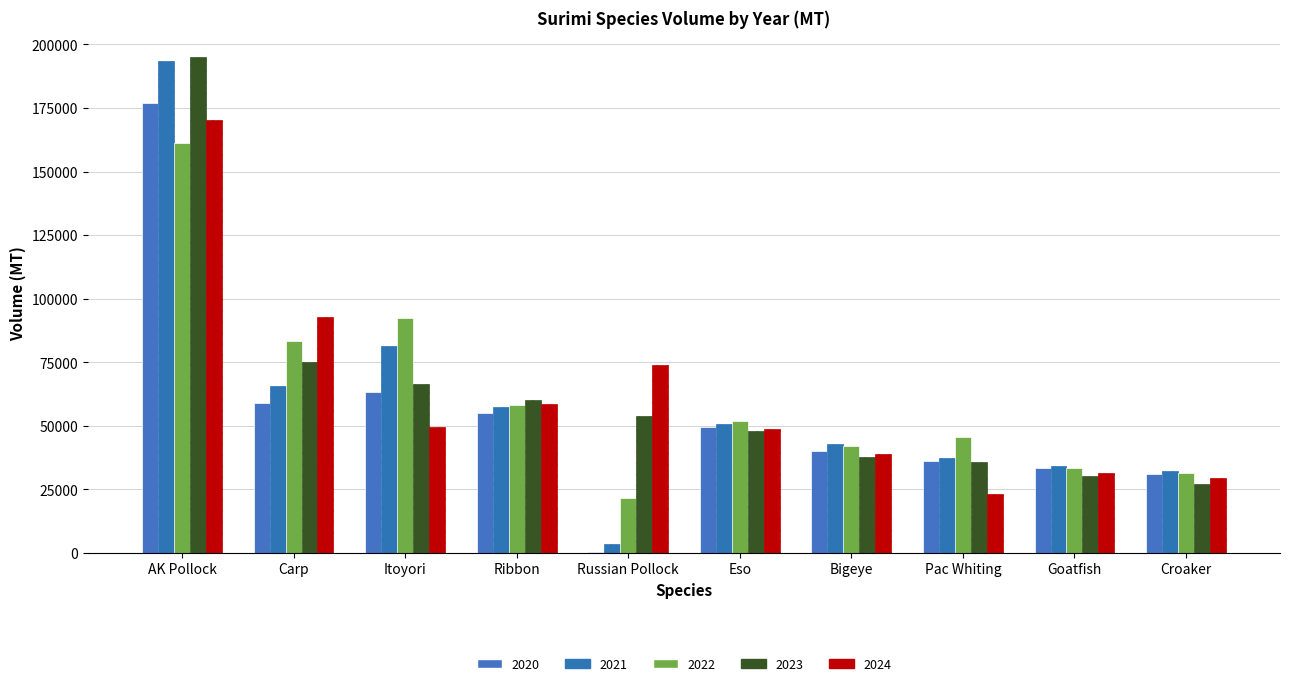

What is the difference between the second highest and minimum values in the 2021 series?

77639.8